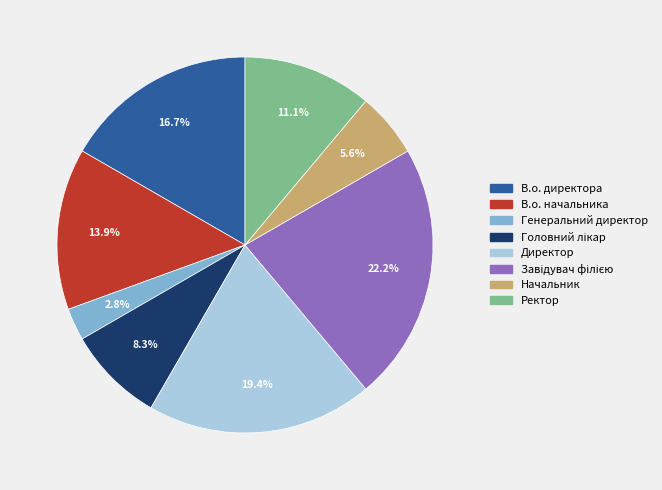

What percentage is NOT represented by Начальник?

94.4%